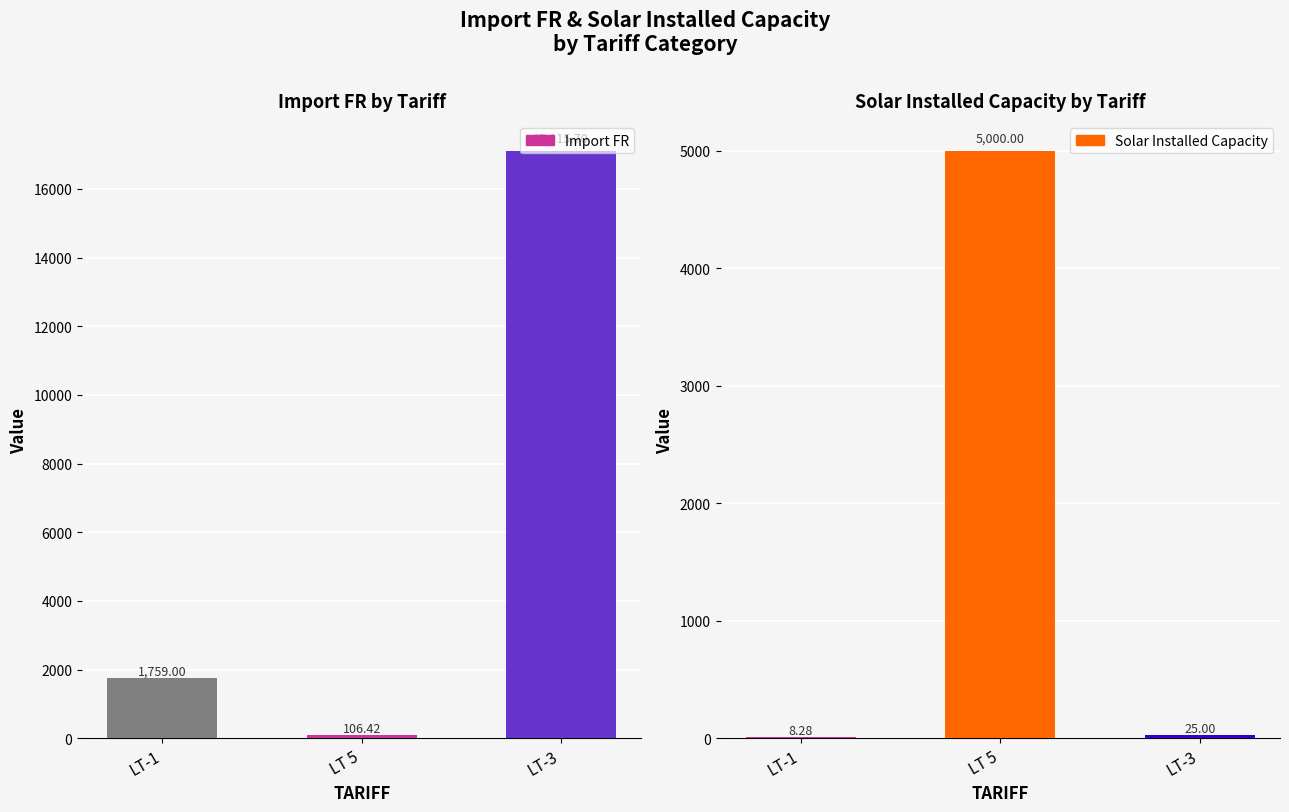

Between LT-3 and LT-1, which is larger?

LT-3